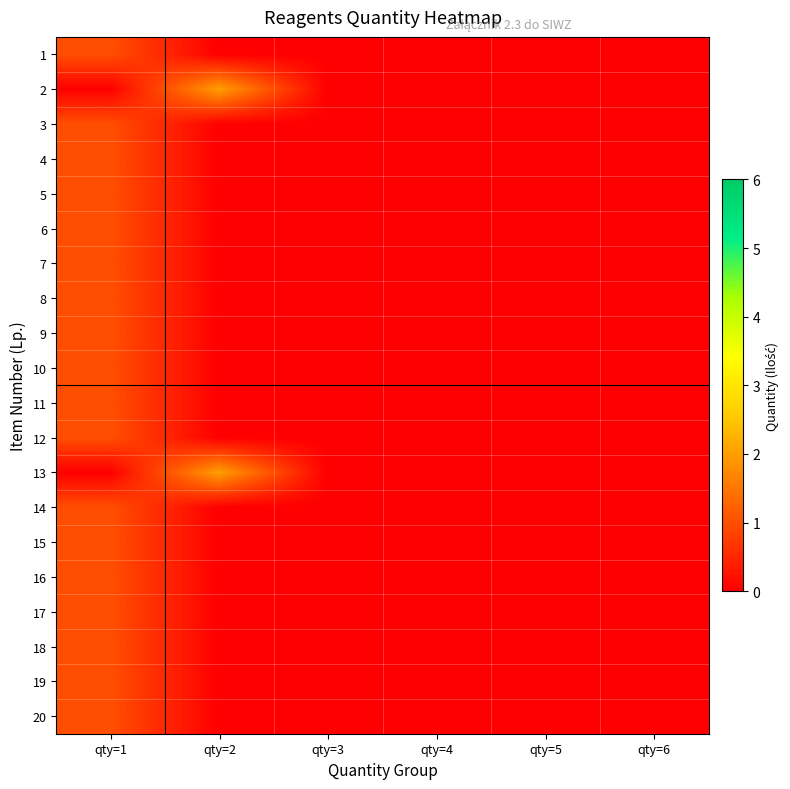

Which series has the largest range (max minus min)?

2